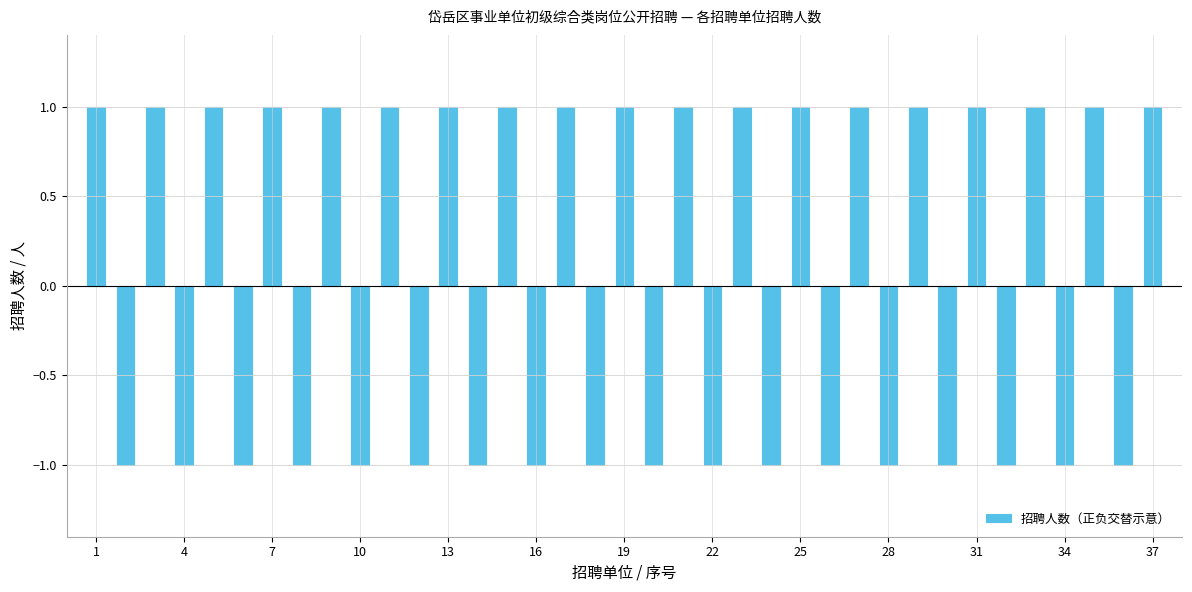

What is the value of the 37th bar from the left?

1